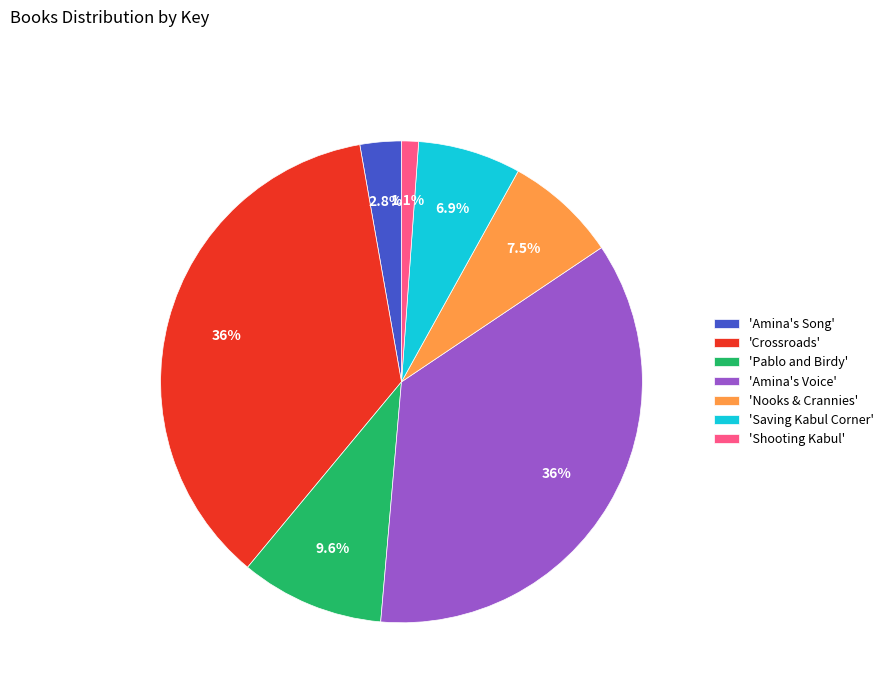

Which category has the smallest portion of the pie?

'Shooting Kabul'